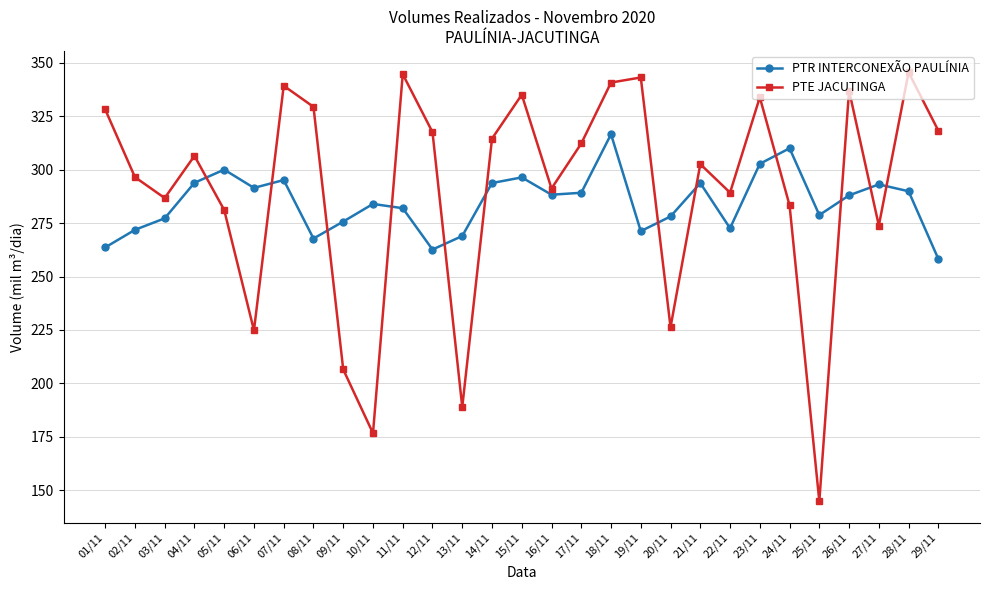

How many data points in PTE JACUTINGA are less than 306?

14